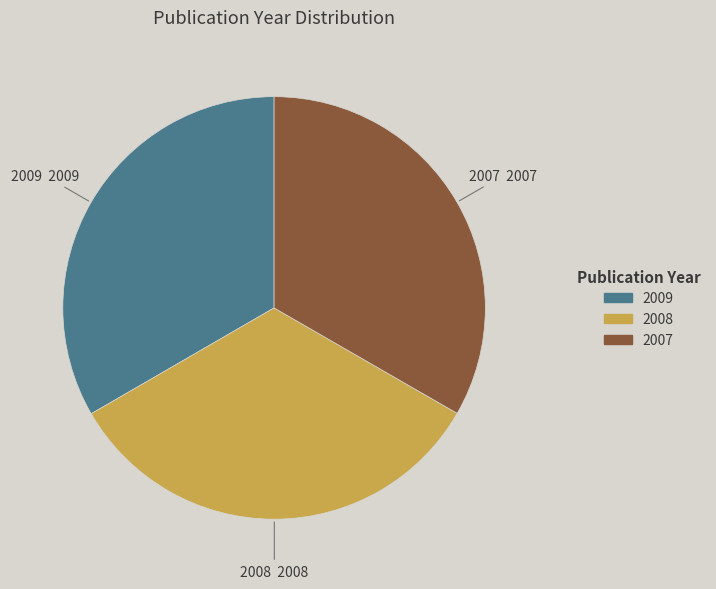

Does any single category account for the majority?

No